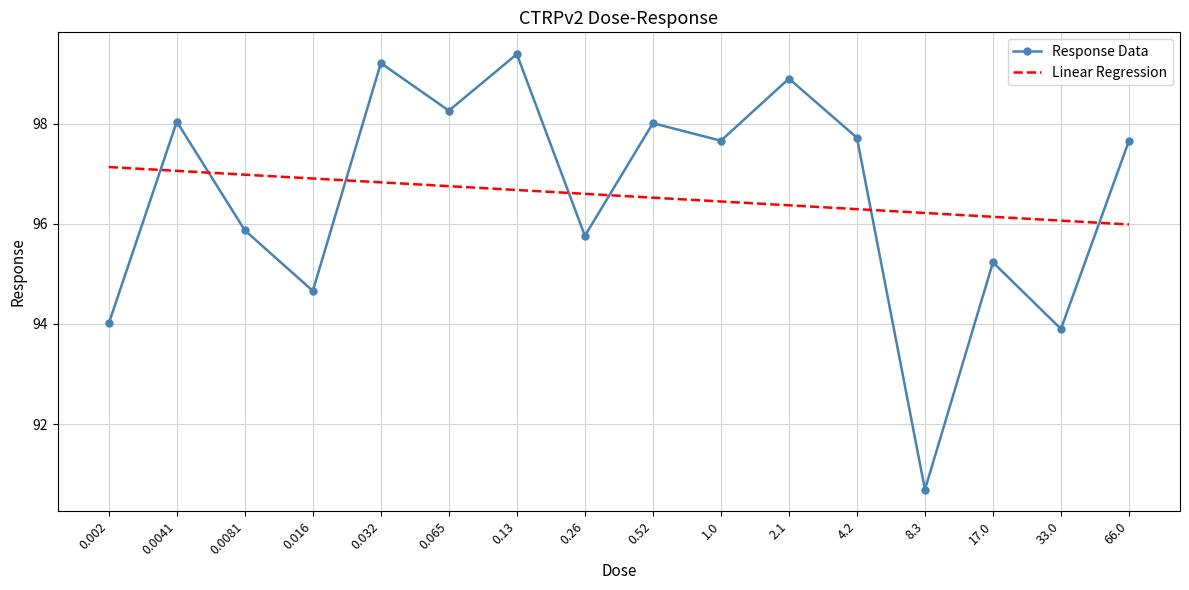

Reading left to right, transcribe all the data shown in this chart.

Response Data: 0.002=94.0	0.0041=98.0	0.0081=95.9	0.016=94.7	0.032=99.2	0.065=98.3	0.13=99.4	0.26=95.8	0.52=98.0	1.0=97.7	2.1=98.9	4.2=97.7	8.3=90.7	17.0=95.2	33.0=93.9	66.0=97.7
Linear Regression: 0.002=97.1	0.0041=97.1	0.0081=97.0	0.016=96.9	0.032=96.8	0.065=96.8	0.13=96.7	0.26=96.6	0.52=96.5	1.0=96.4	2.1=96.4	4.2=96.3	8.3=96.2	17.0=96.1	33.0=96.1	66.0=96.0